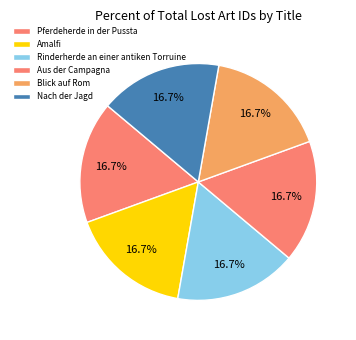

Does Aus der Campagna represent more than half of the total?

No